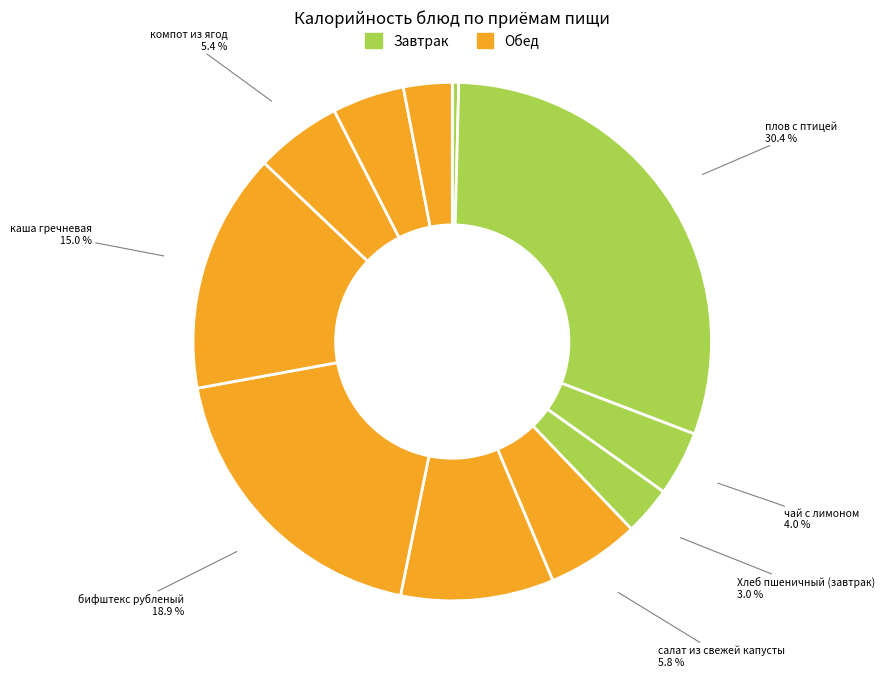

How many slices are in this pie chart?

11